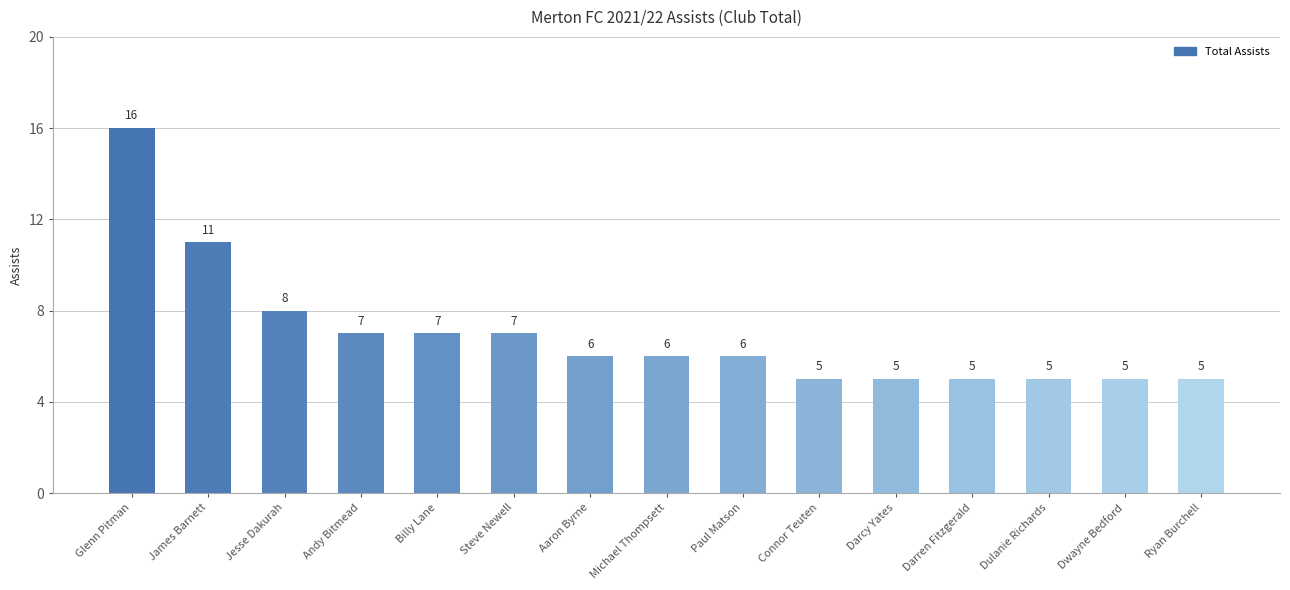

What is the ratio of the value at Darcy Yates to the value at Billy Lane?

0.7